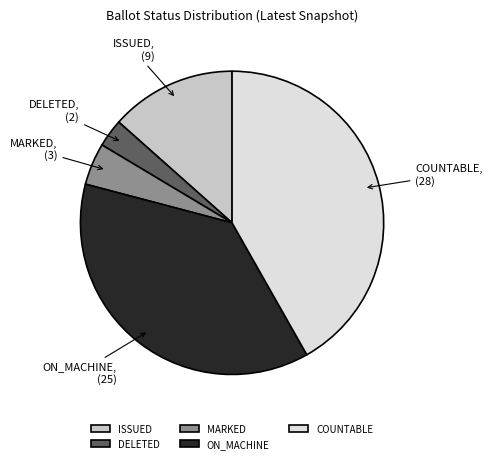

Rank the categories by value from highest to lowest.

COUNTABLE, ON_MACHINE, ISSUED, MARKED, DELETED